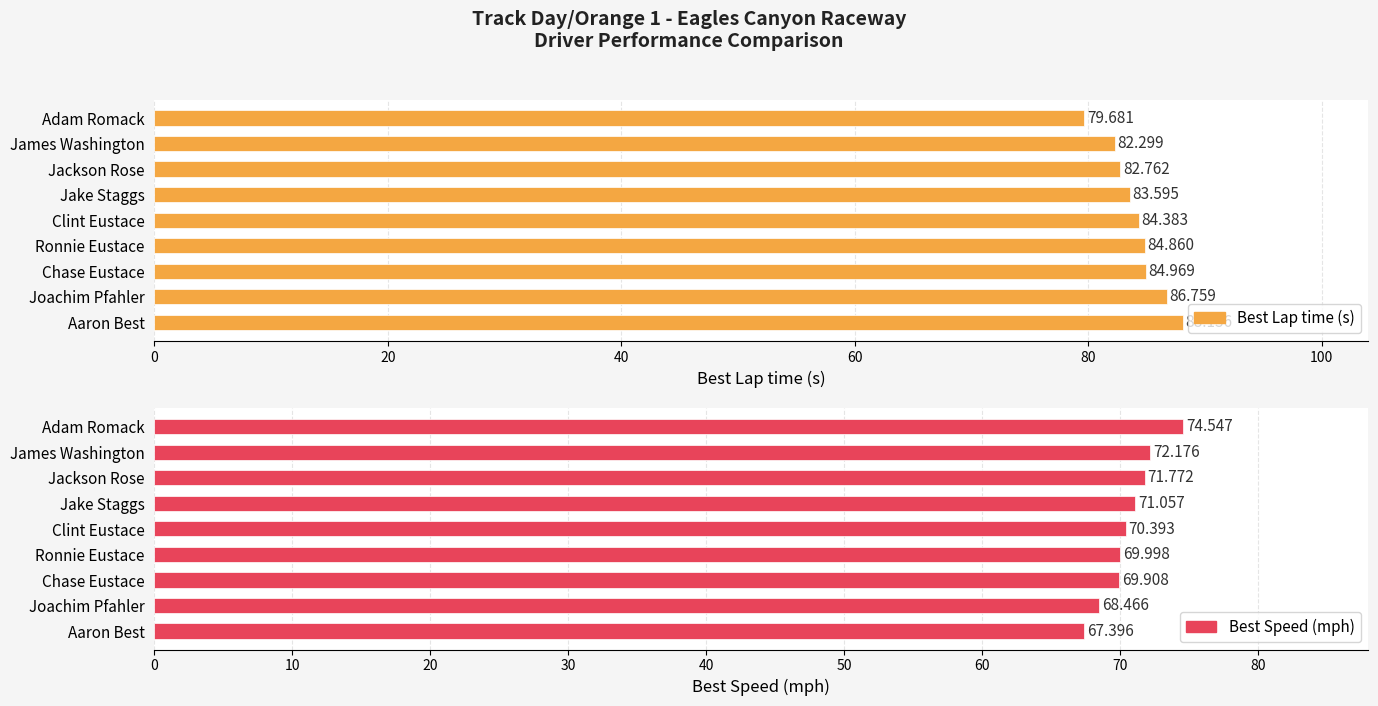

Count the number of data series in this chart.

2